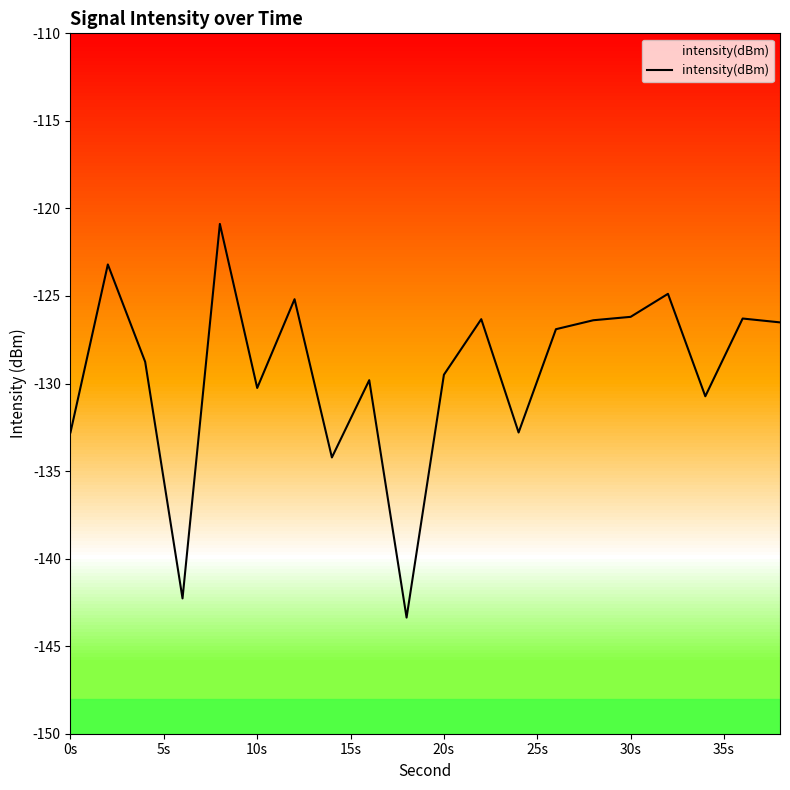

What is the maximum value shown in the chart?

-120.9